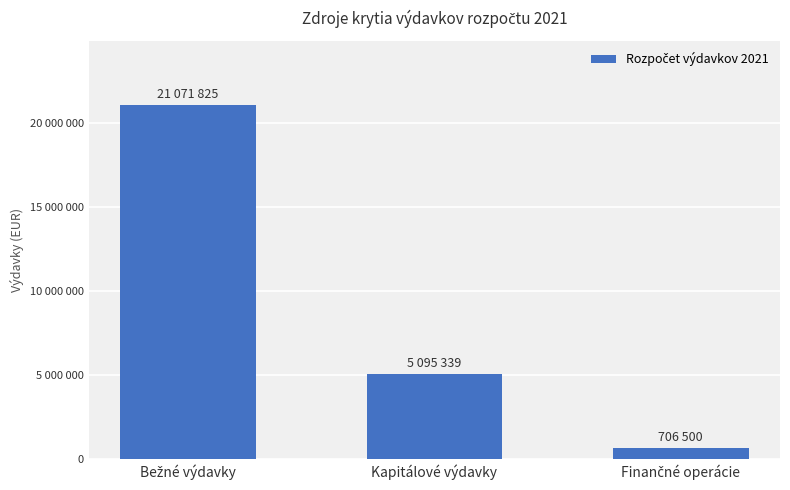

Does the chart contain any negative values?

No